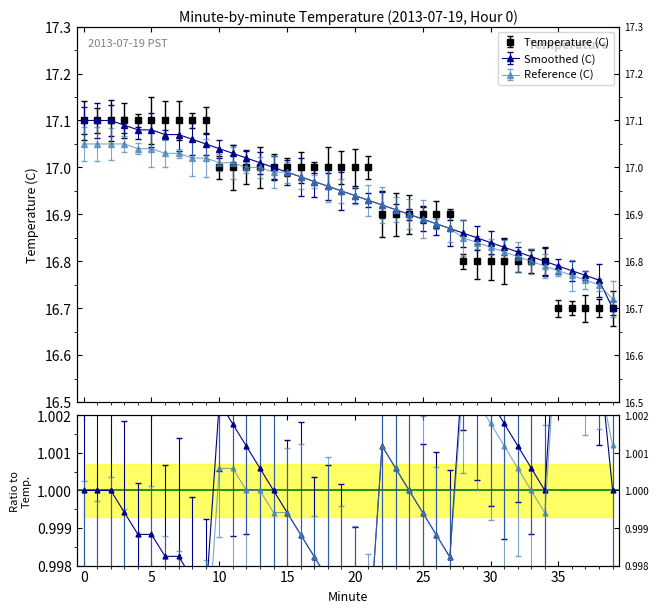

True or false: Smoothed (C) has more than 1 points higher than both neighbors.

False